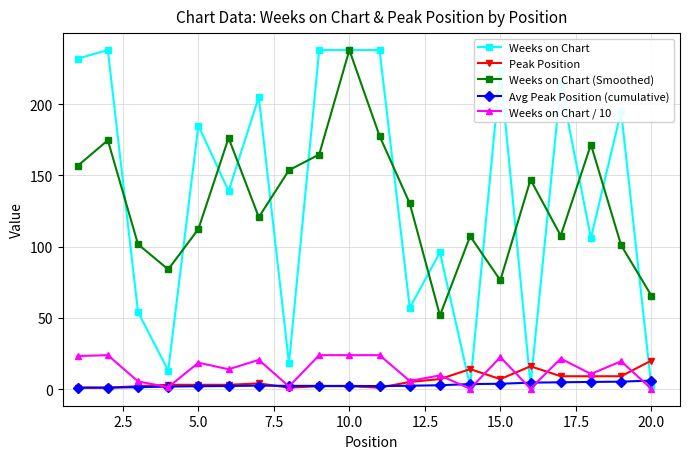

What is the minimum value for Weeks on Chart (Smoothed)?

51.7